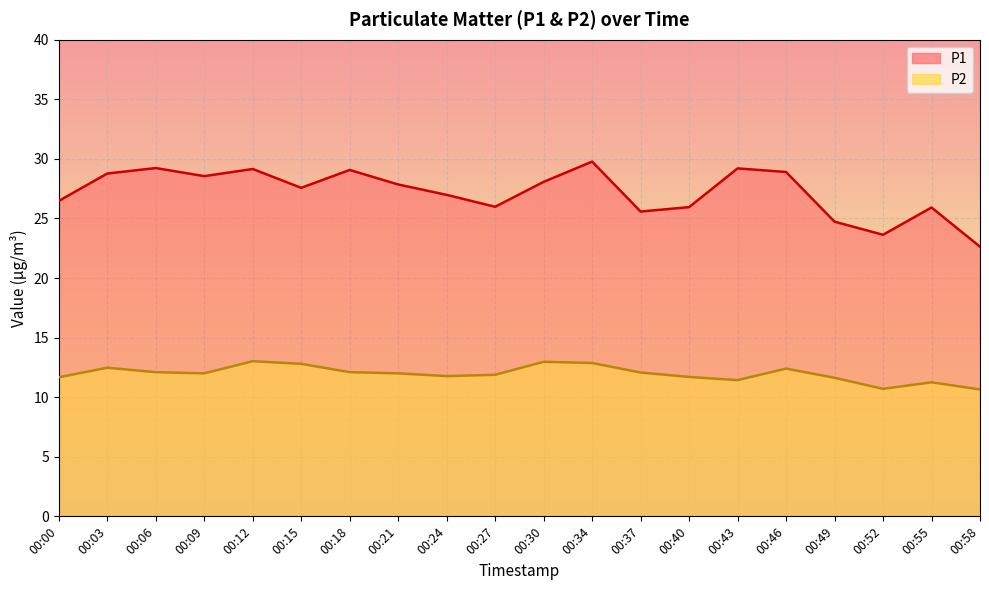

What are all the series names shown in the legend?

P1, P2